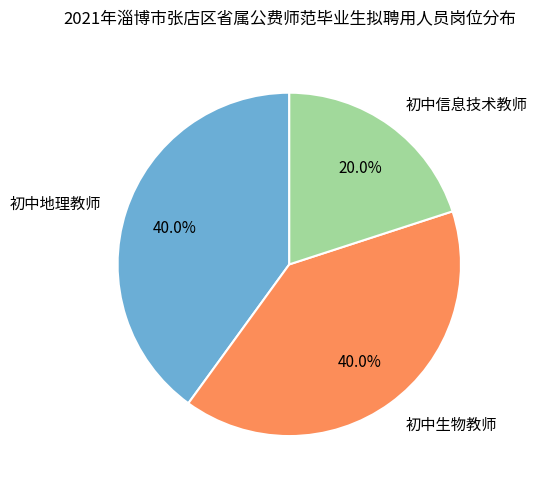

What percentage is the 初中地理教师 slice, to the nearest percent?

40%